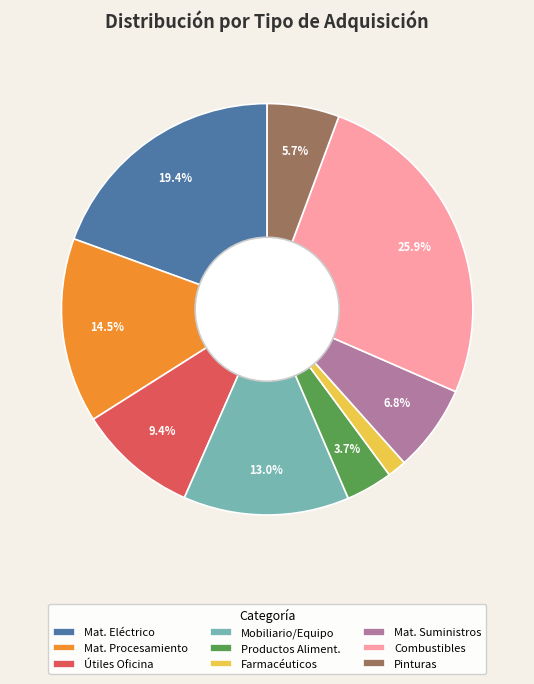

Is there a majority slice in this chart?

No